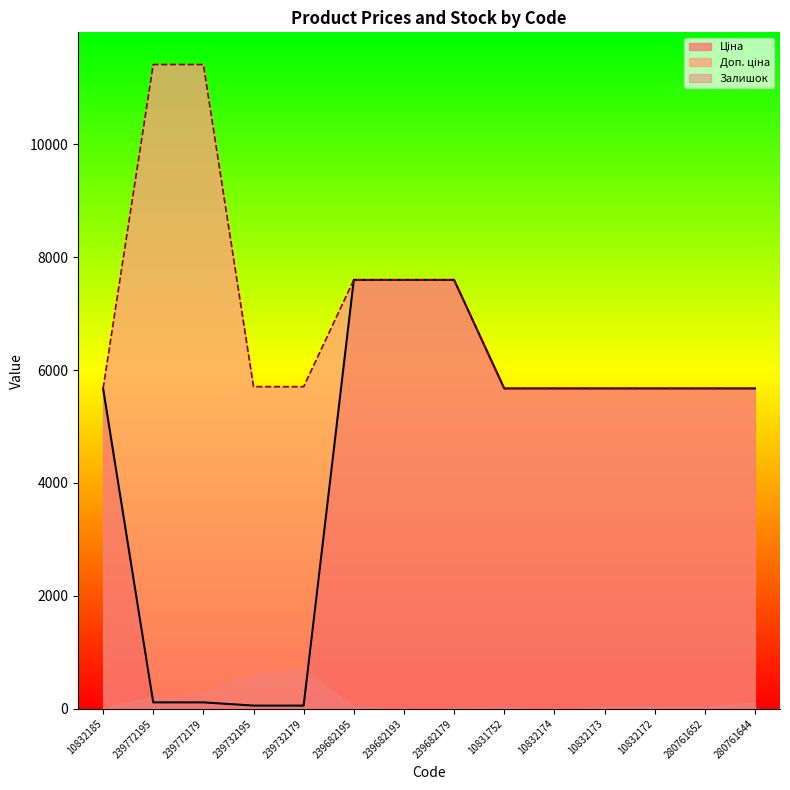

At which label is Ціна closest to 3826?

10832185